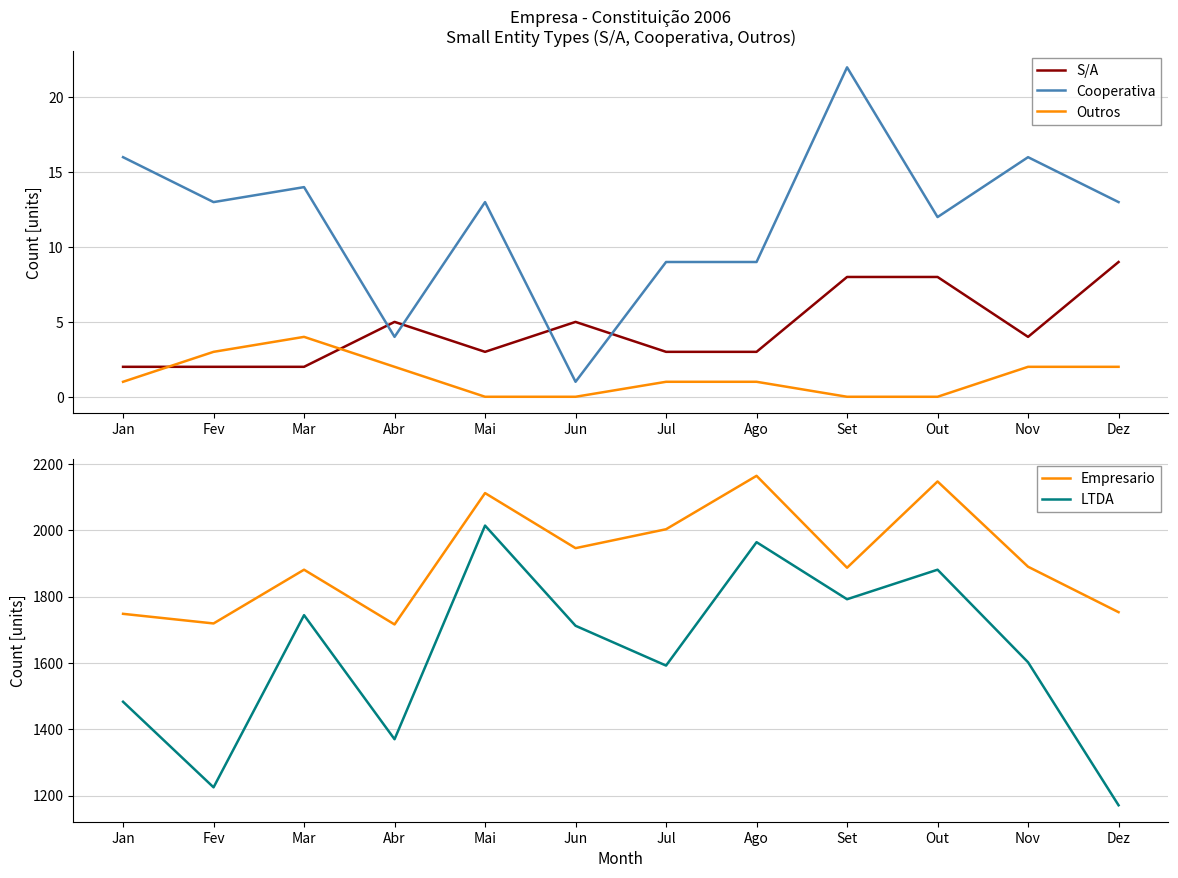

At how many categories does at least one series exceed 1379?

12